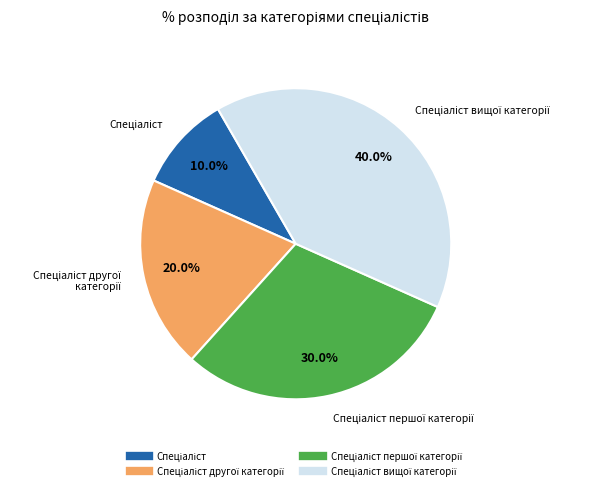

Does any single category account for the majority?

No